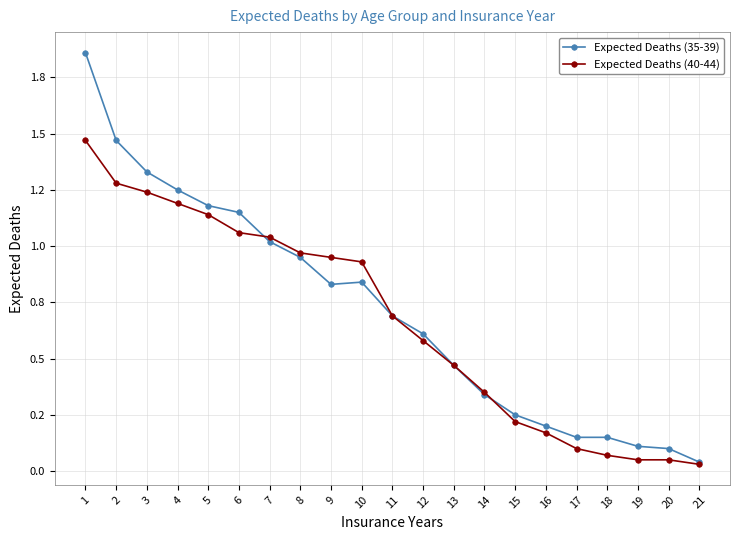

List the series in order of their overall mean, lowest first.

Expected Deaths (40-44), Expected Deaths (35-39)